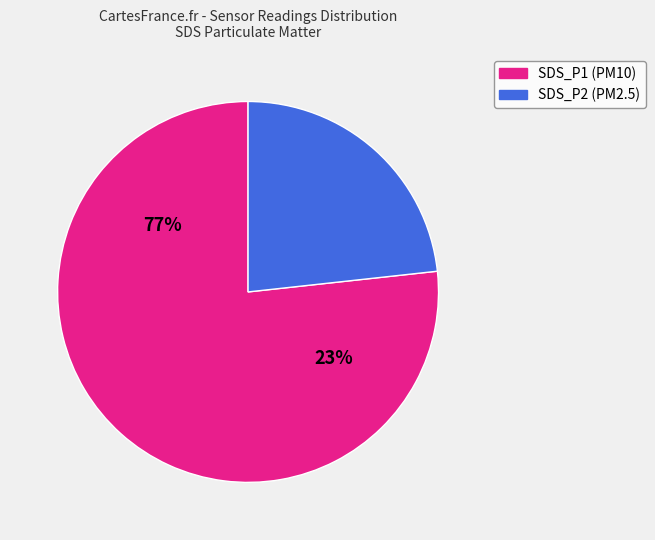

True or false: SDS_P1 accounts for 85% of the total.

False